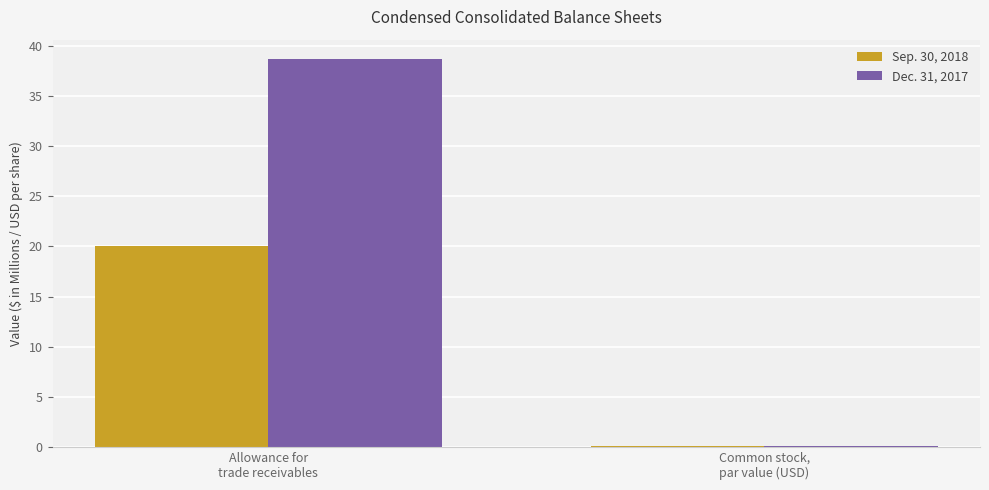

Which series has the largest total across all categories?

Dec. 31, 2017